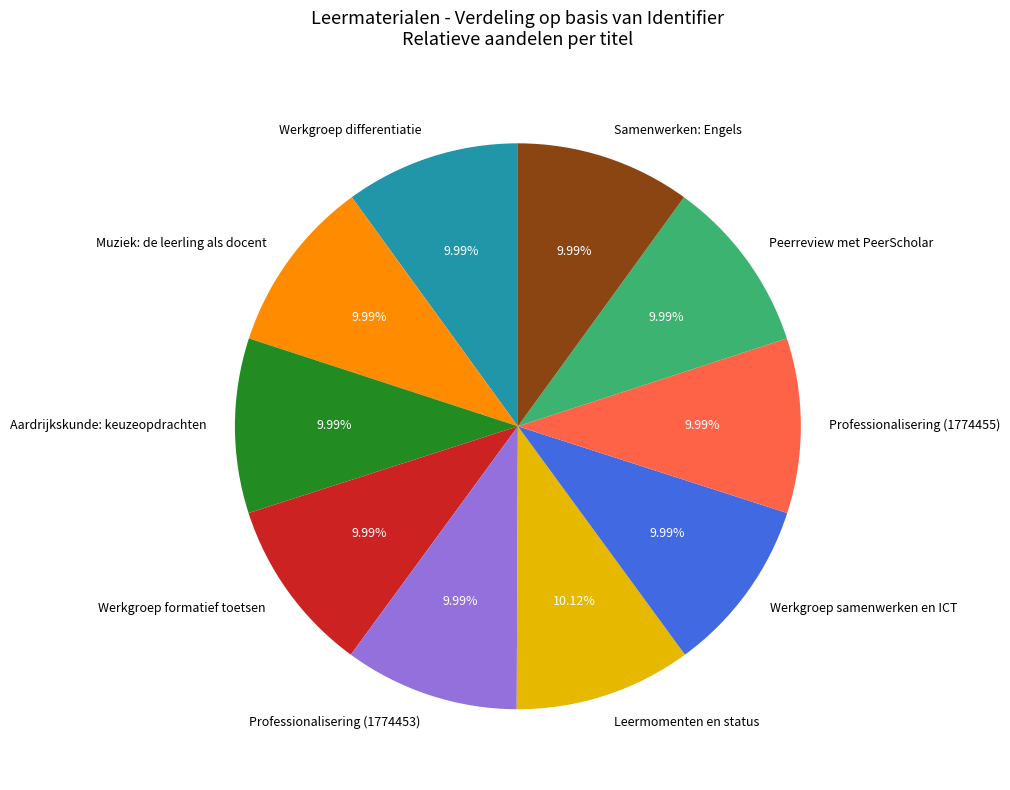

To the nearest percent, what percentage of the pie is Peerreview met PeerScholar?

10%